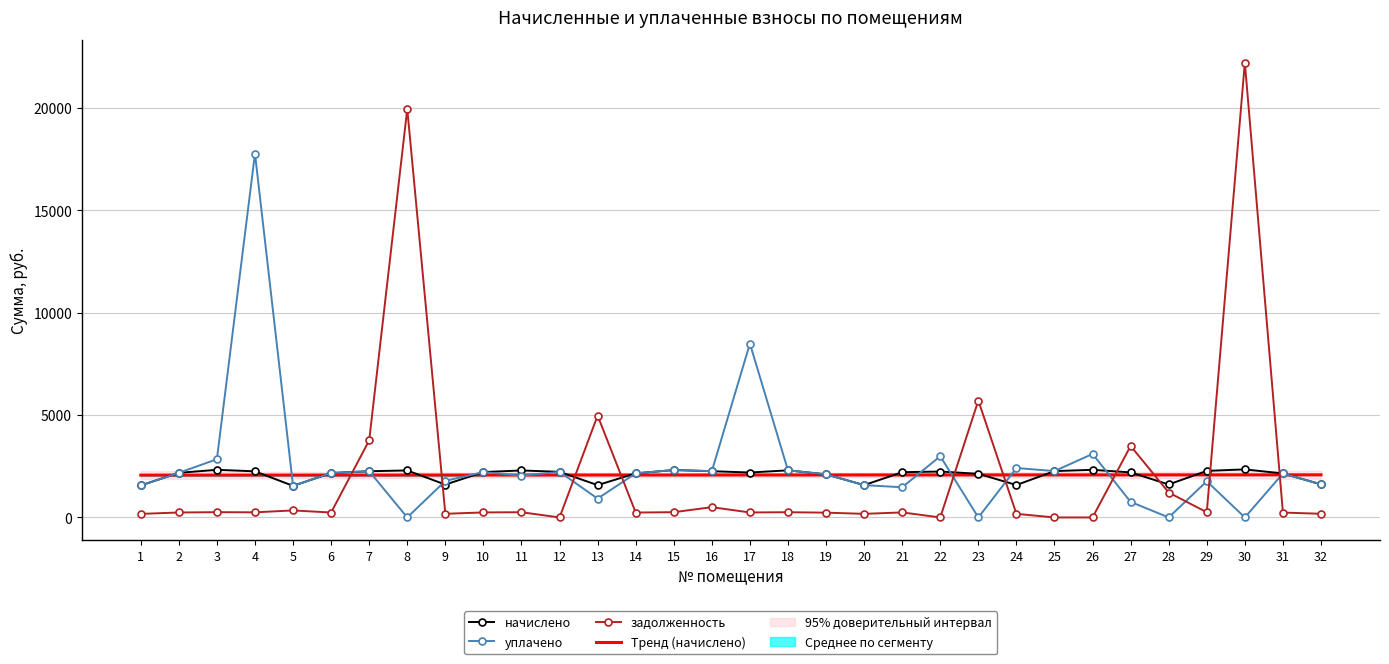

What is the maximum value for уплачено?

17777.0